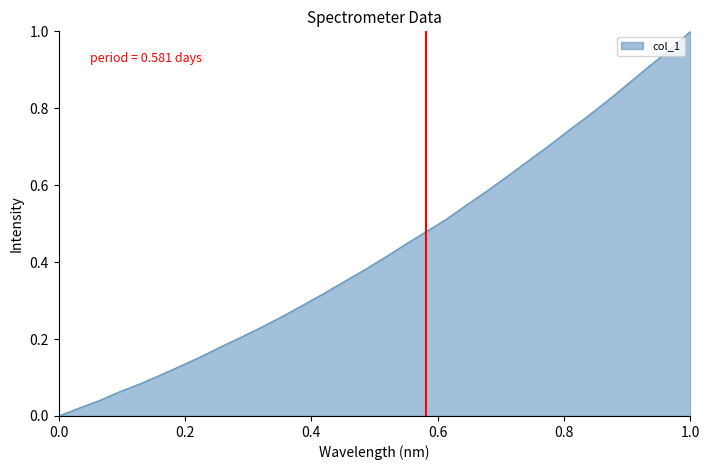

Reading left to right, extract all data points from this chart.

0.0	0.0	0.0	0.1	0.1	0.1	0.1	0.2	0.2	0.2	0.2	0.3	0.3	0.3	0.3	0.4	0.4	0.4	0.5	0.5	0.5	0.6	0.6	0.7	0.7	0.7	0.8	0.8	0.9	0.9	1.0	1.0